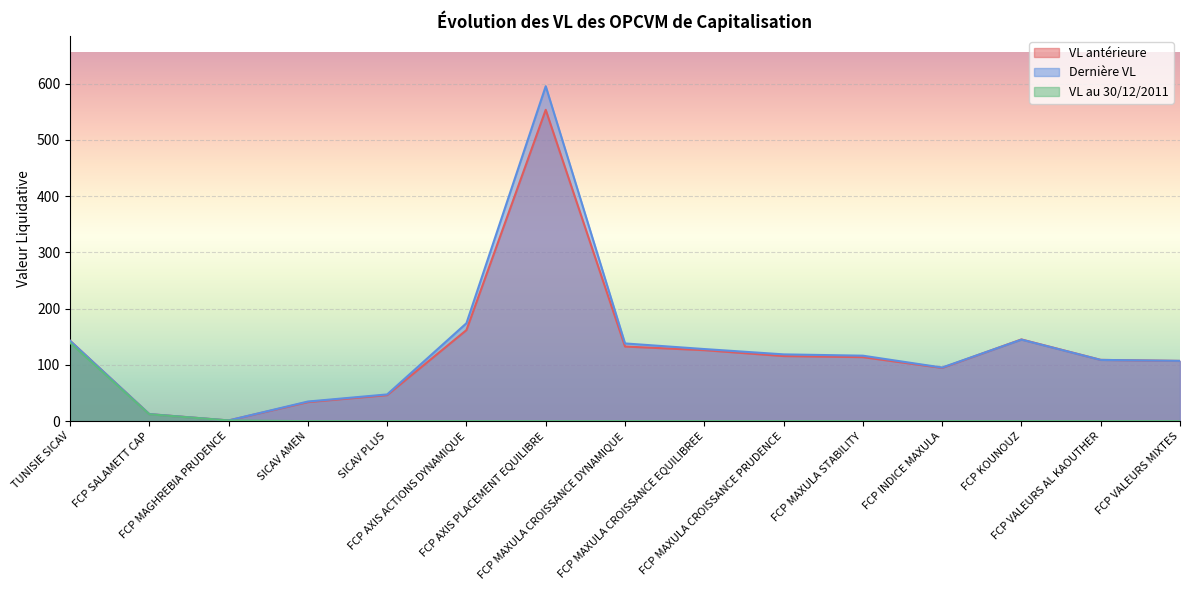

Between FCP MAXULA CROISSANCE PRUDENCE and FCP SALAMETT CAP, which is larger?

FCP MAXULA CROISSANCE PRUDENCE